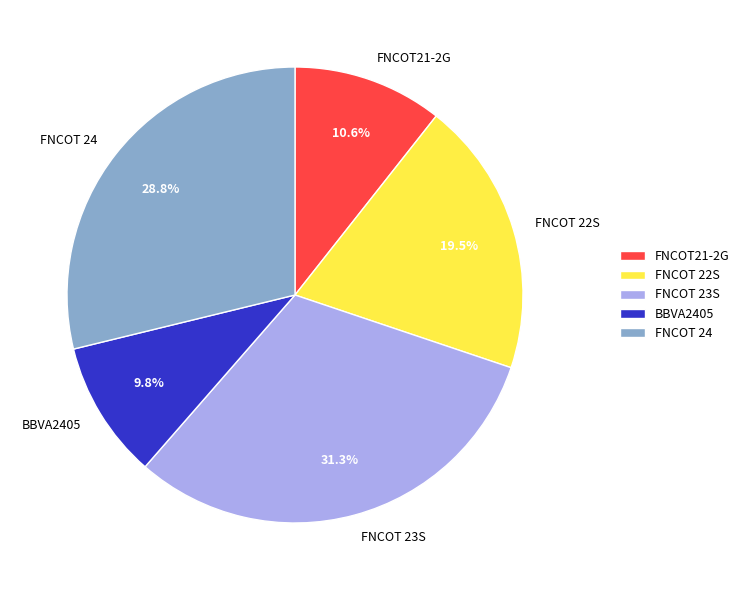

Approximately how many times larger is the value at BBVA2405 compared to FNCOT 22S?

0.5